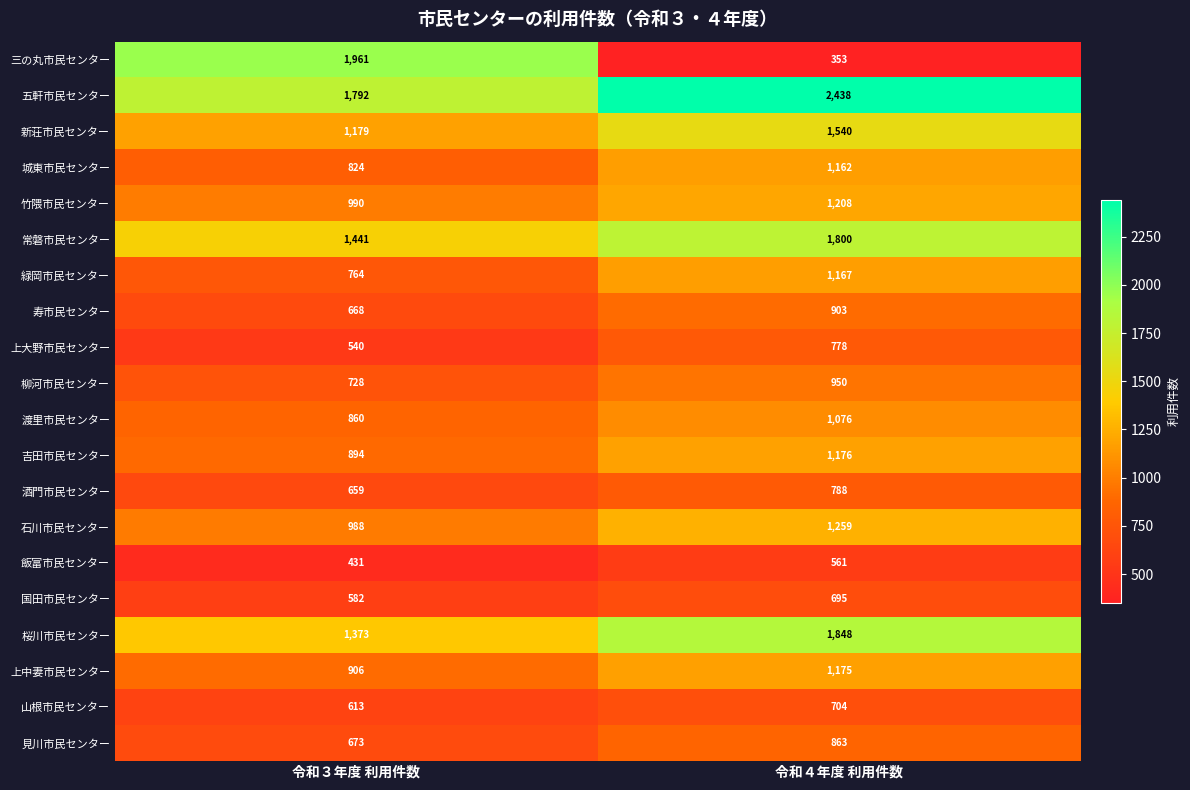

The 五軒市民センター series shows 1792 at 令和３年度 利用件数. True or false?

True